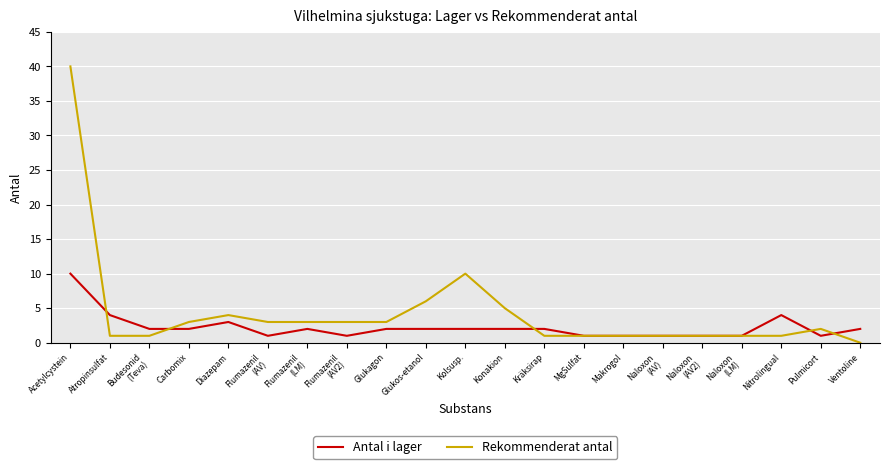

At which category does Rekommenderat antal reach its first local peak?

Diazepam